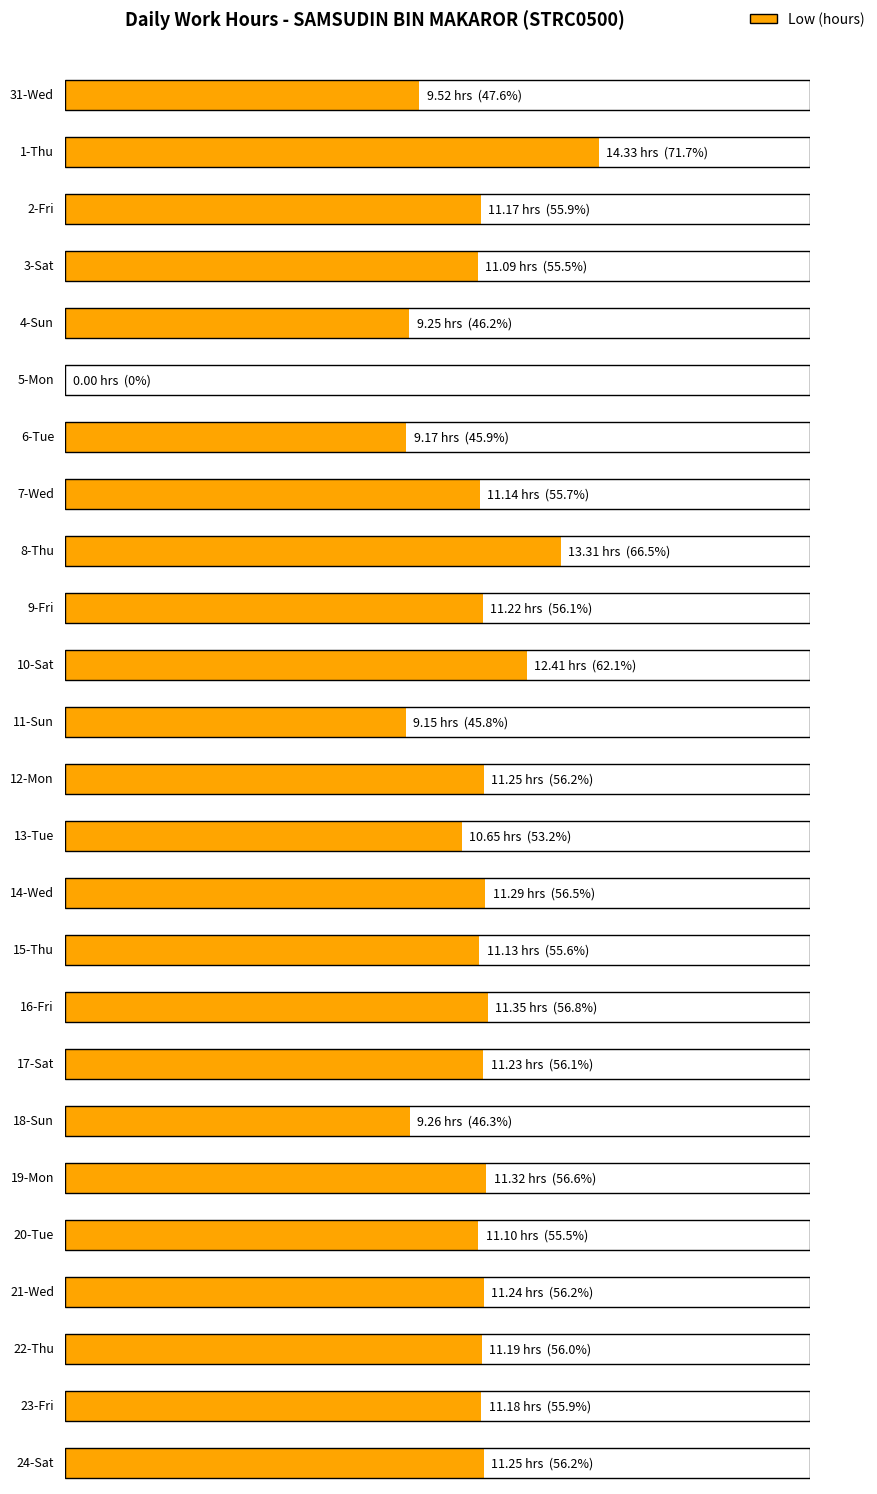

What is the greatest value displayed?

14.3